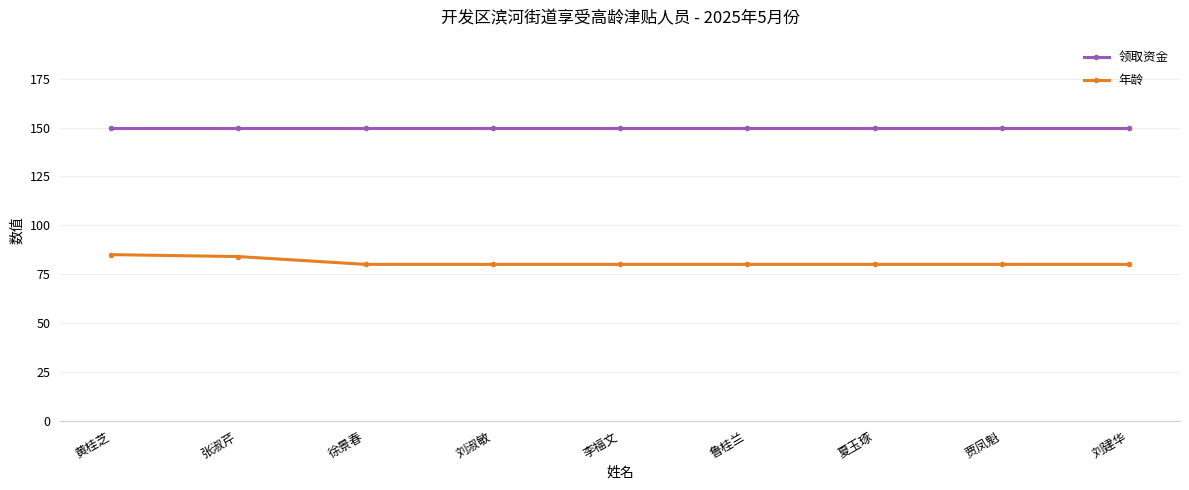

Is it true that 领取资金 equals 69 at 张淑芹?

False